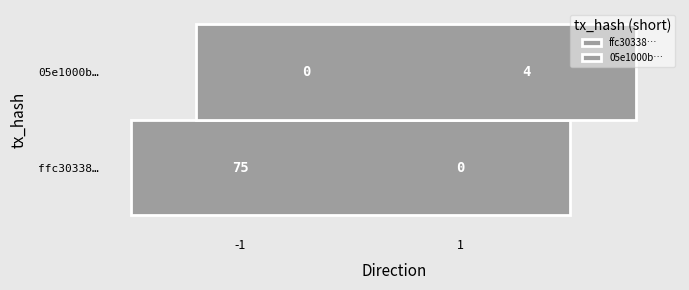

What is the average value of the ffc3033860a4002d2f195c6163e2777a7e1ffcb series?

37